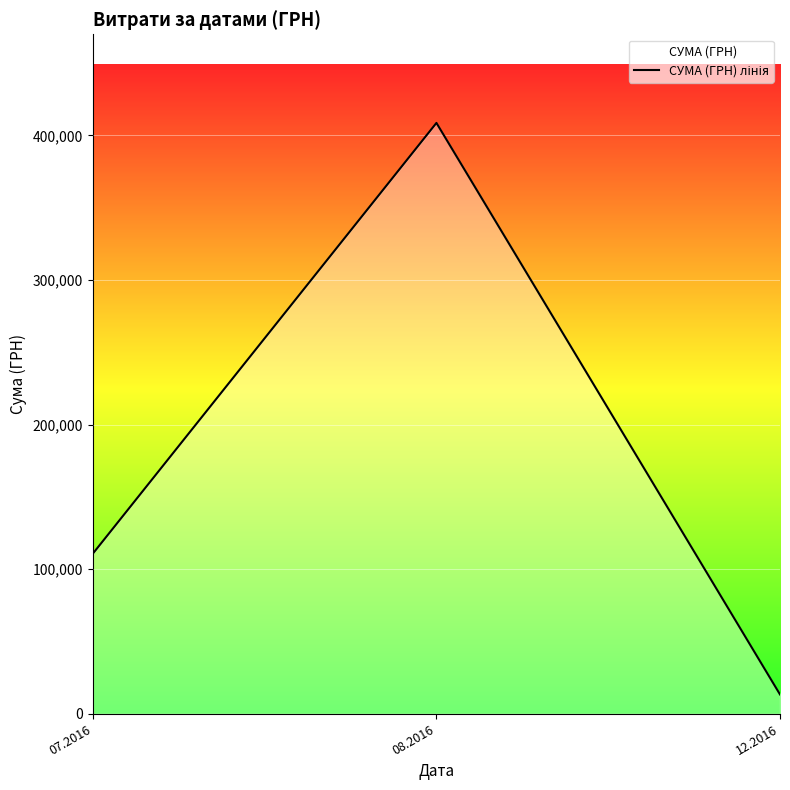

What is the minimum value shown in the chart?

13360.0